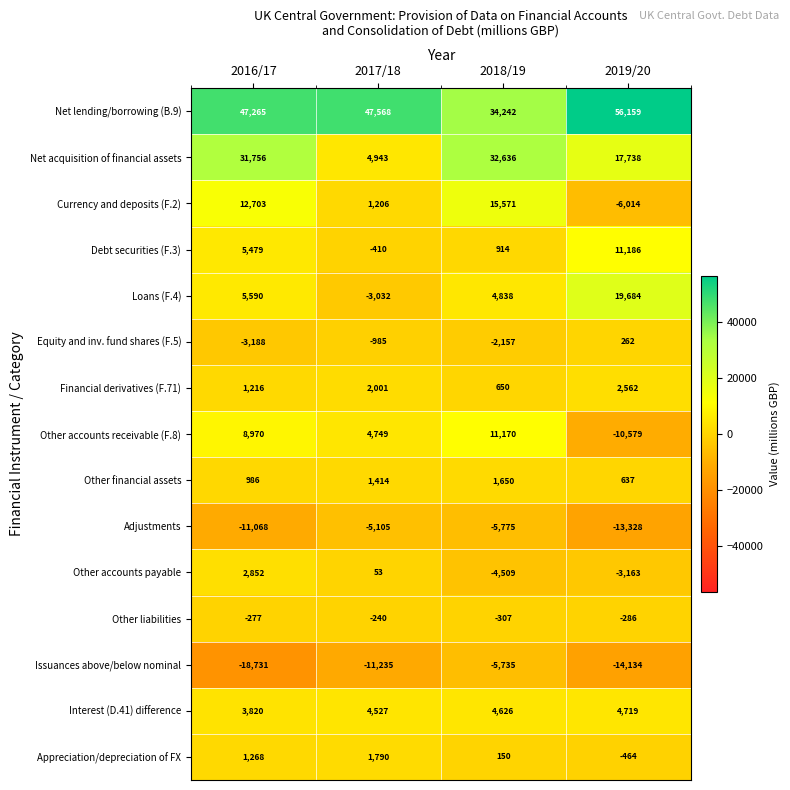

List the series in order of their peak value, highest first.

Net lending/borrowing (B.9), Net acquisition of financial assets, Loans (F.4), Currency and deposits (F.2), Debt securities (F.3), Other accounts receivable (F.8), Interest (D.41) difference, Other accounts payable, Financial derivatives (F.71), Appreciation/depreciation of FX, Other financial assets, Equity and inv. fund shares (F.5), Other liabilities, Adjustments, Issuances above/below nominal